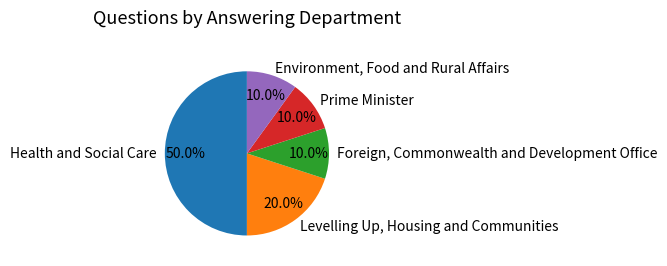

Approximately how many times larger is the value at Foreign, Commonwealth and Development Office compared to Environment, Food and Rural Affairs?

1.0